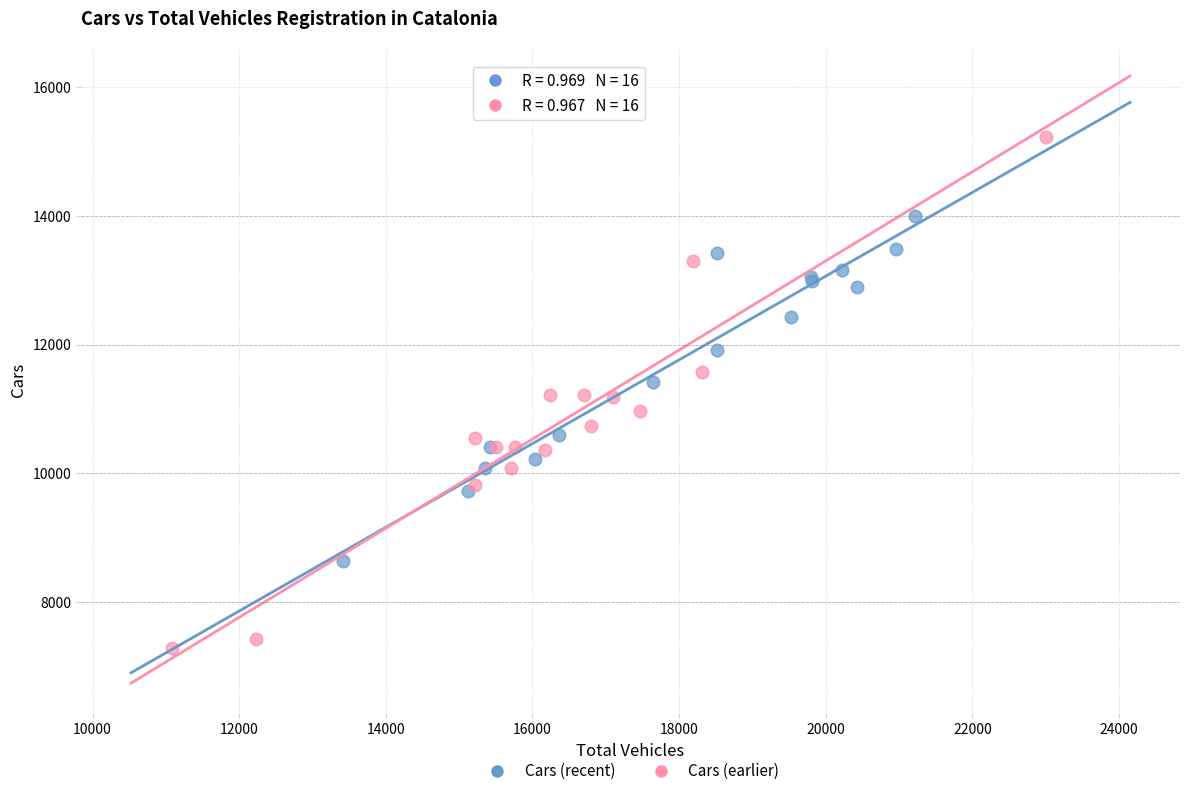

Which series has the widest spread of Y values?

Cars (earlier)